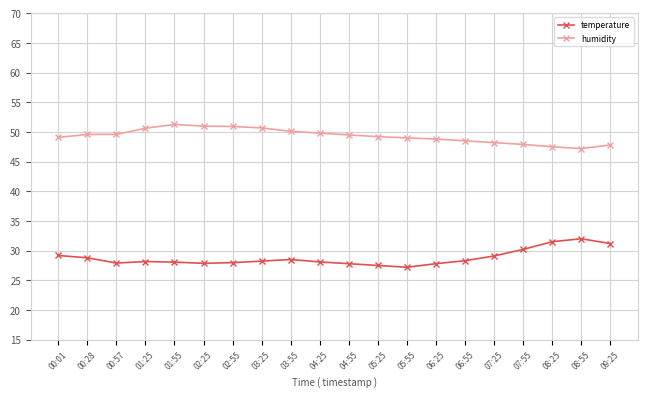

Rank the series at 01:55 from lowest to highest value.

temperature, humidity